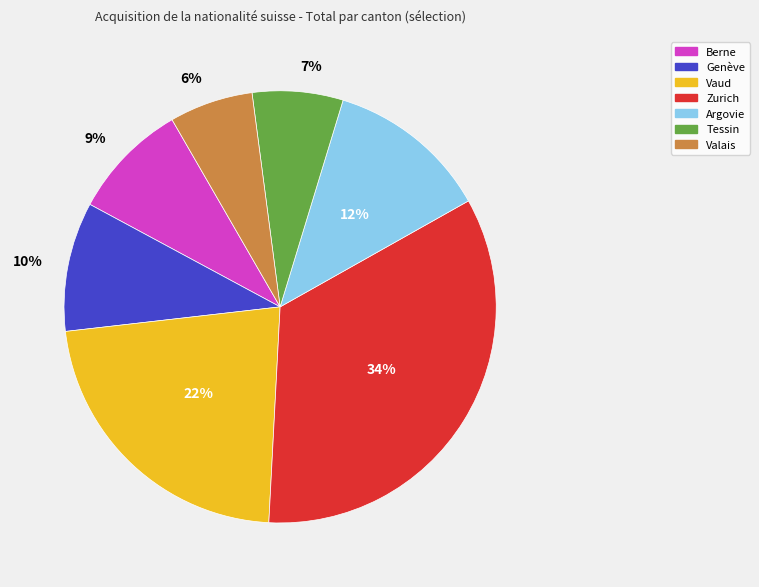

Count the number of slices in the pie.

7